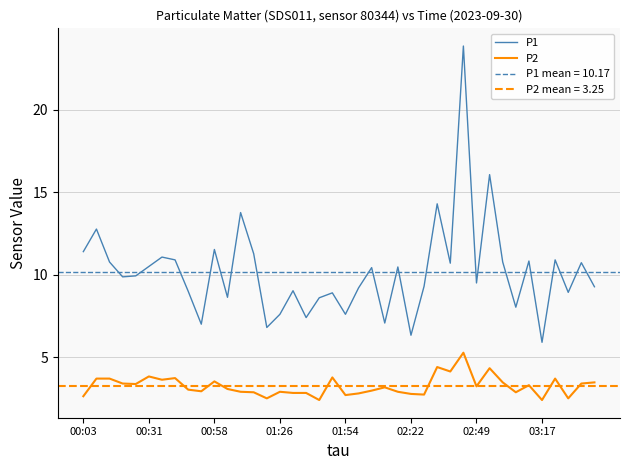

How many lines are shown in the chart?

2